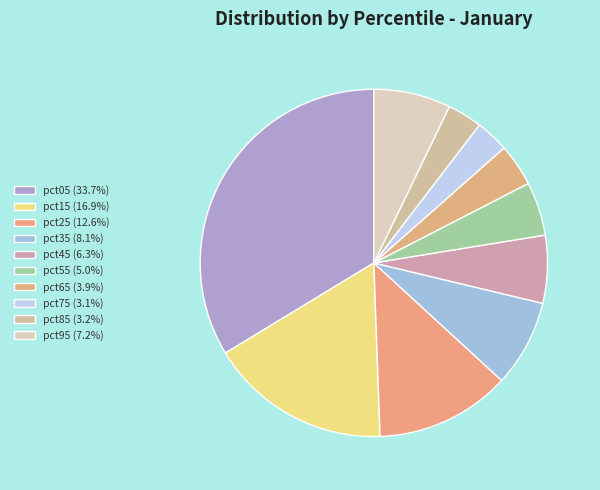

Count the number of slices in the pie.

10